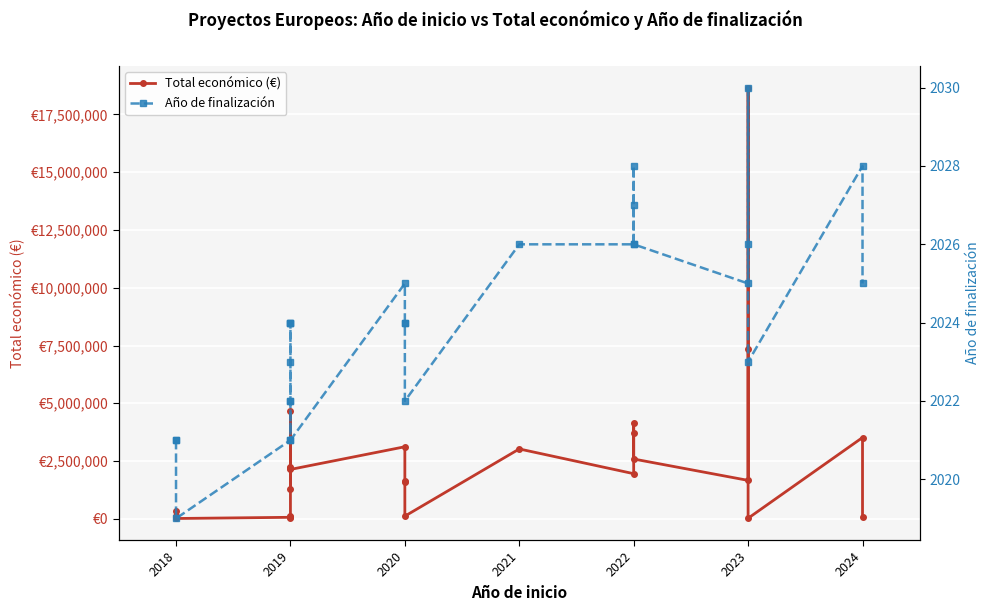

What are all the series names shown in the legend?

Total económico (€), Año de finalización